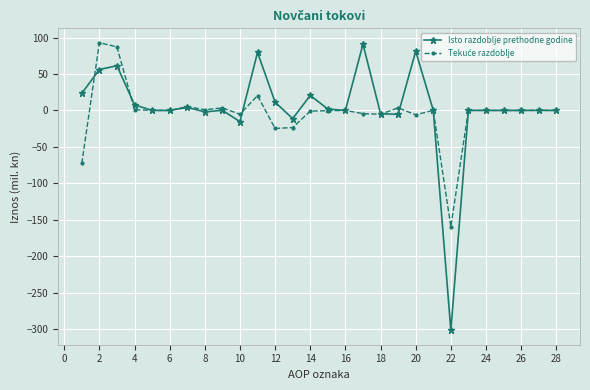

Which series has the widest spread of values?

Isto razdoblje prethodne godine